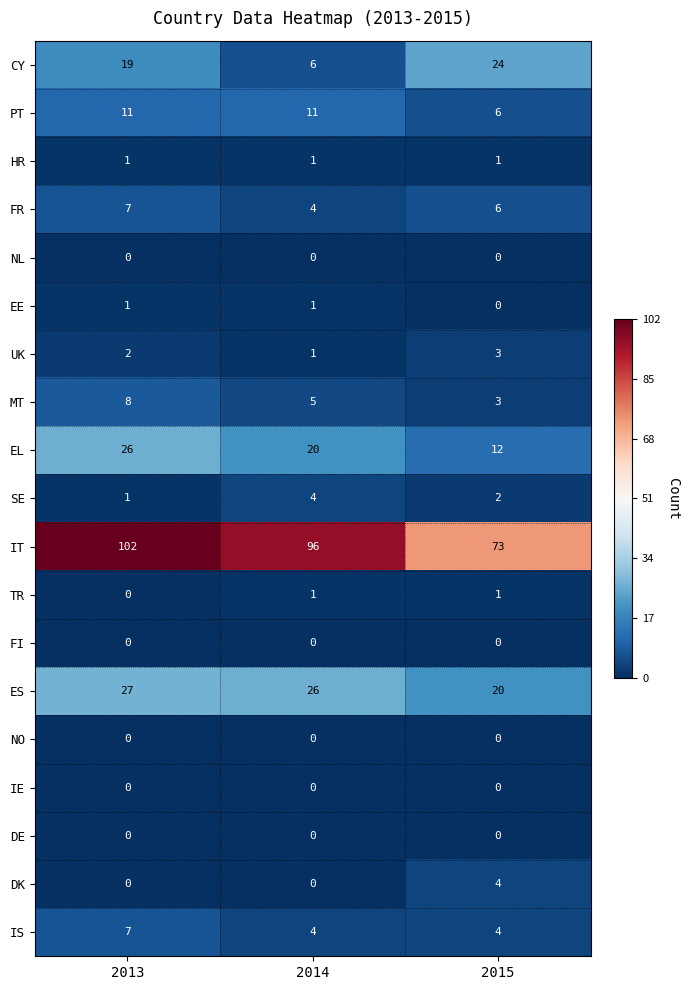

The value of MT at 2014 is 1. True or false?

False